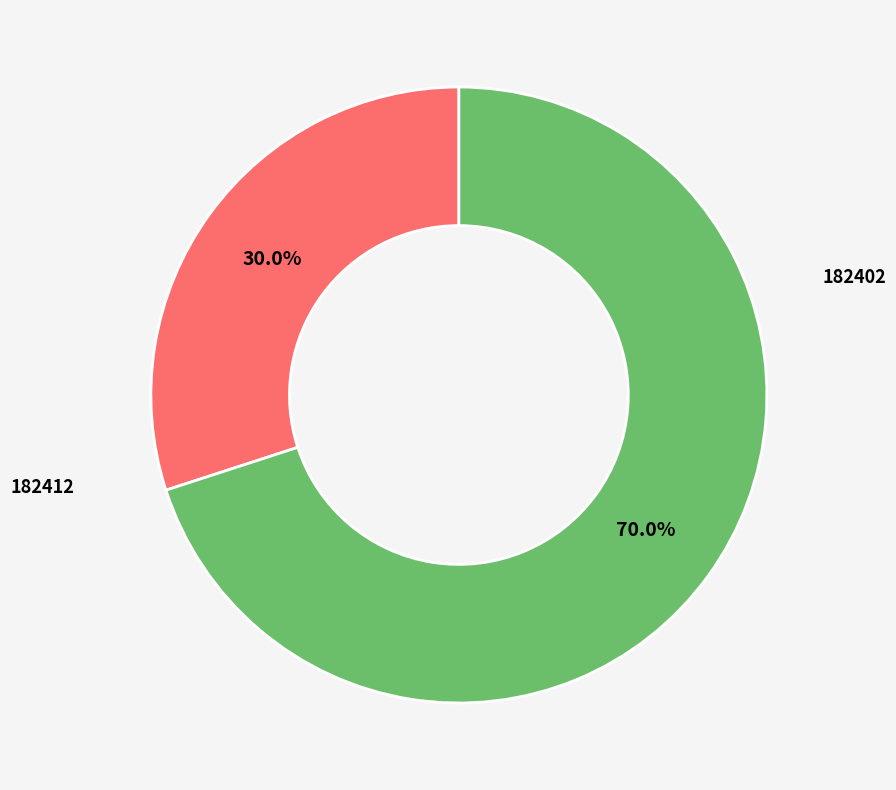

Does any single category account for the majority?

Yes